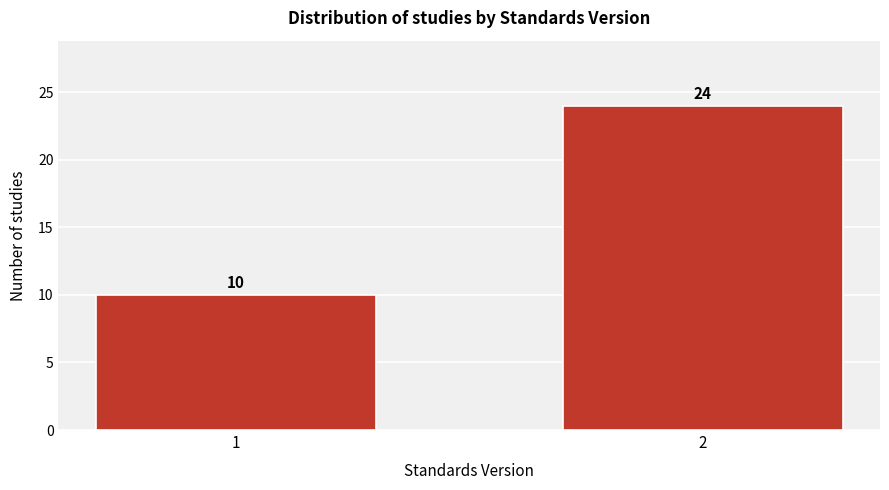

Reading left to right, list all the values displayed in this chart.

10	24